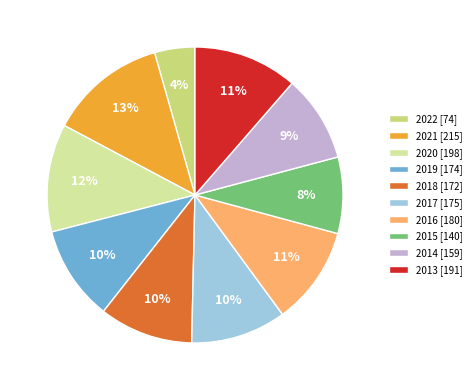

To the nearest percent, what percentage of the pie is 2021?

13%